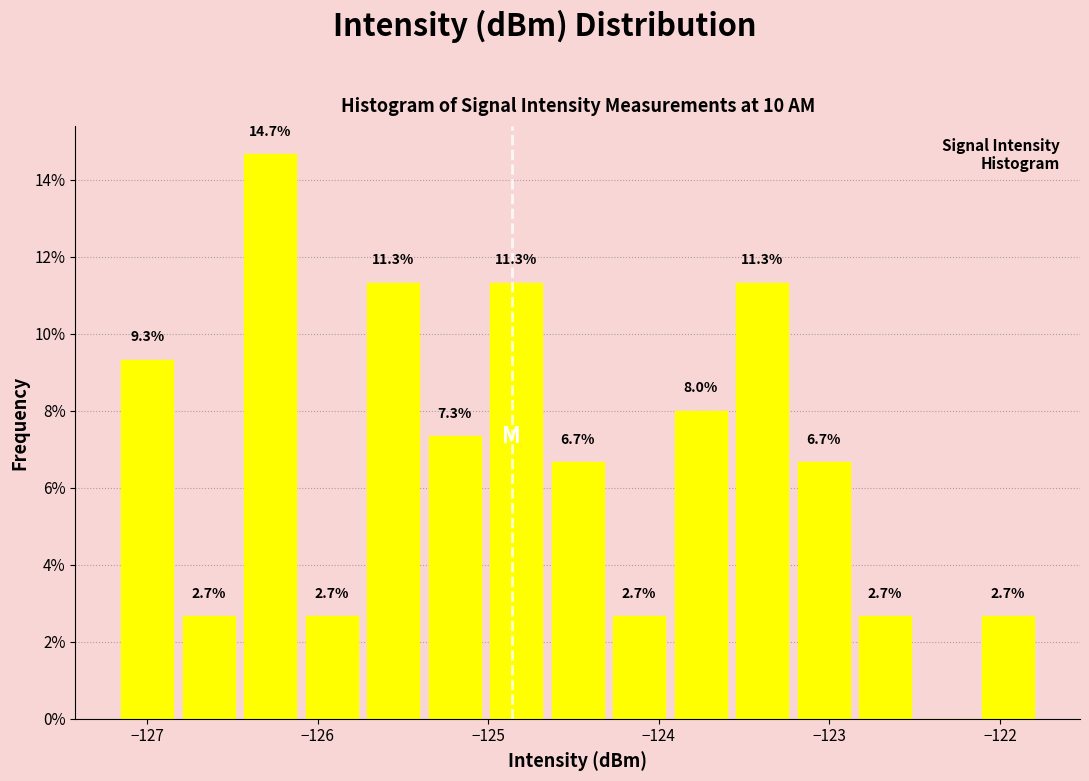

Around what value on the x-axis is the tallest bar? Give the approximate position of its centre, as read against the axis.

-126.3